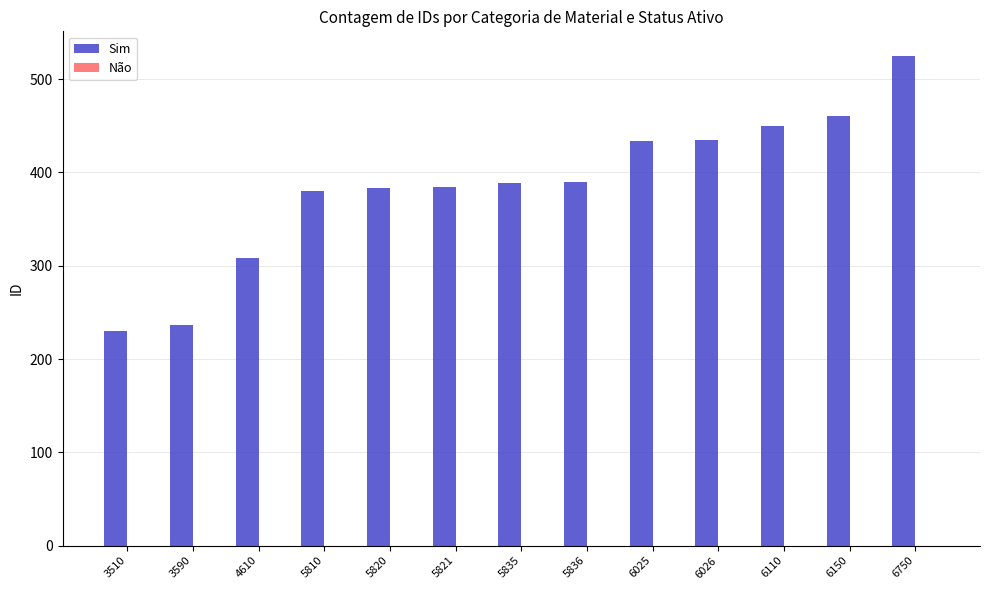

What is the greatest value displayed?

525